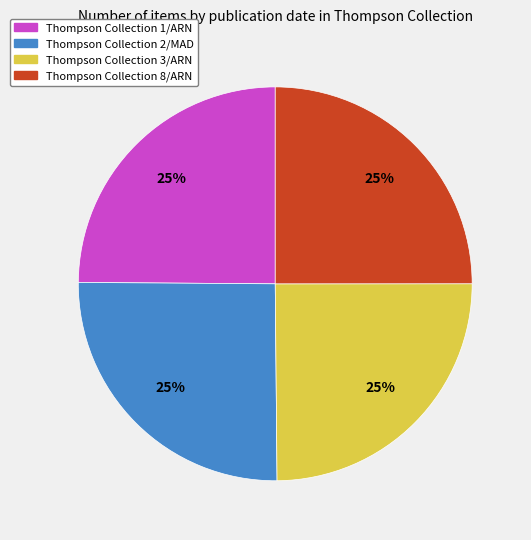

The Thompson Collection 3/ARN slice represents 25% of the pie. True or false?

True